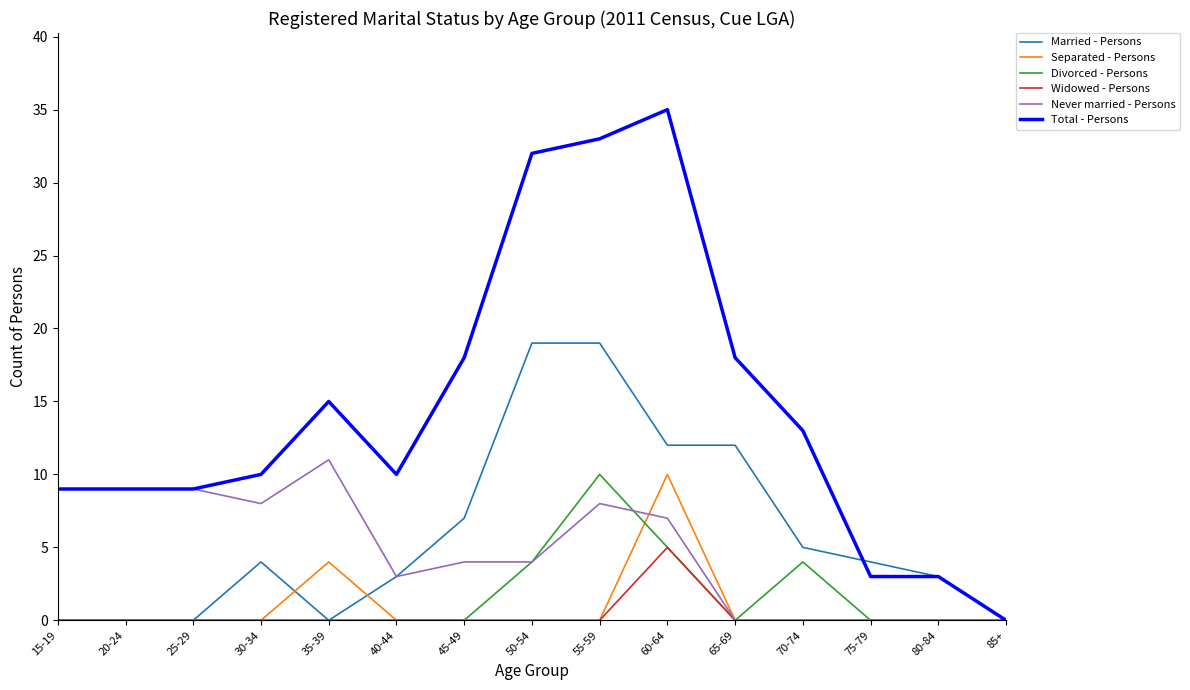

What position from the left is 15-19?

1